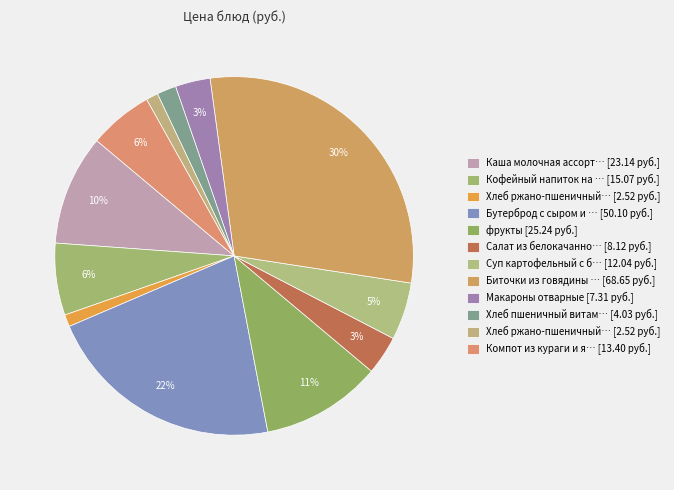

Which category has the biggest portion of the pie?

Биточки из говядины паровые